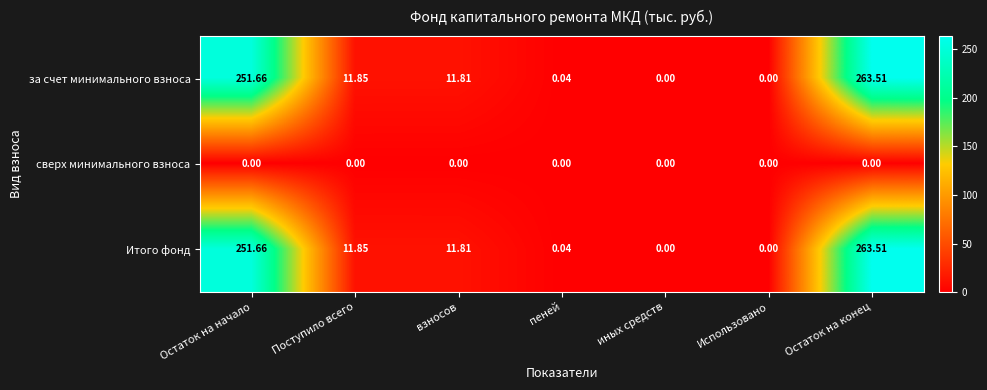

Where does the Итого фонд series first go above 11?

Остаток на начало